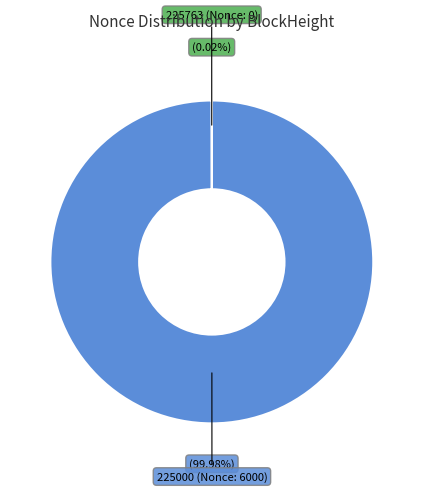

Does 225000 (Nonce: 6000) account for over 50% of the chart?

Yes